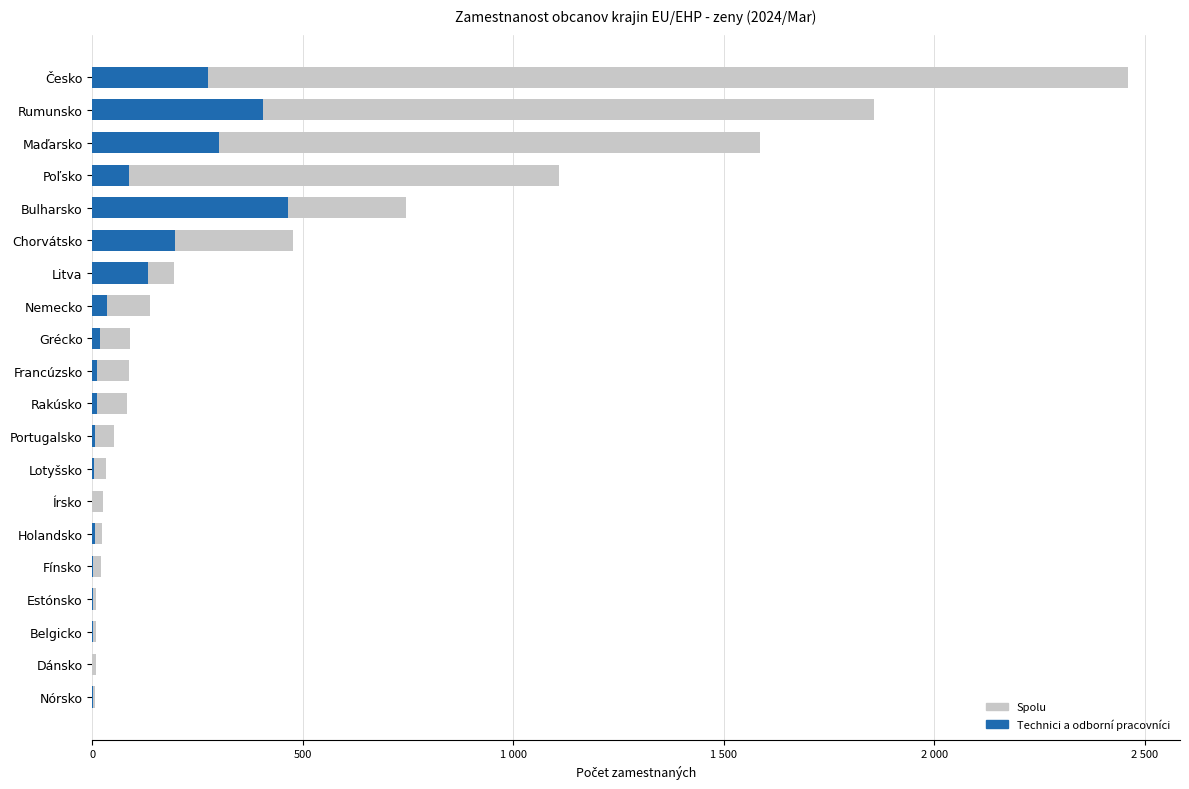

Which series has the widest spread of values?

Spolu